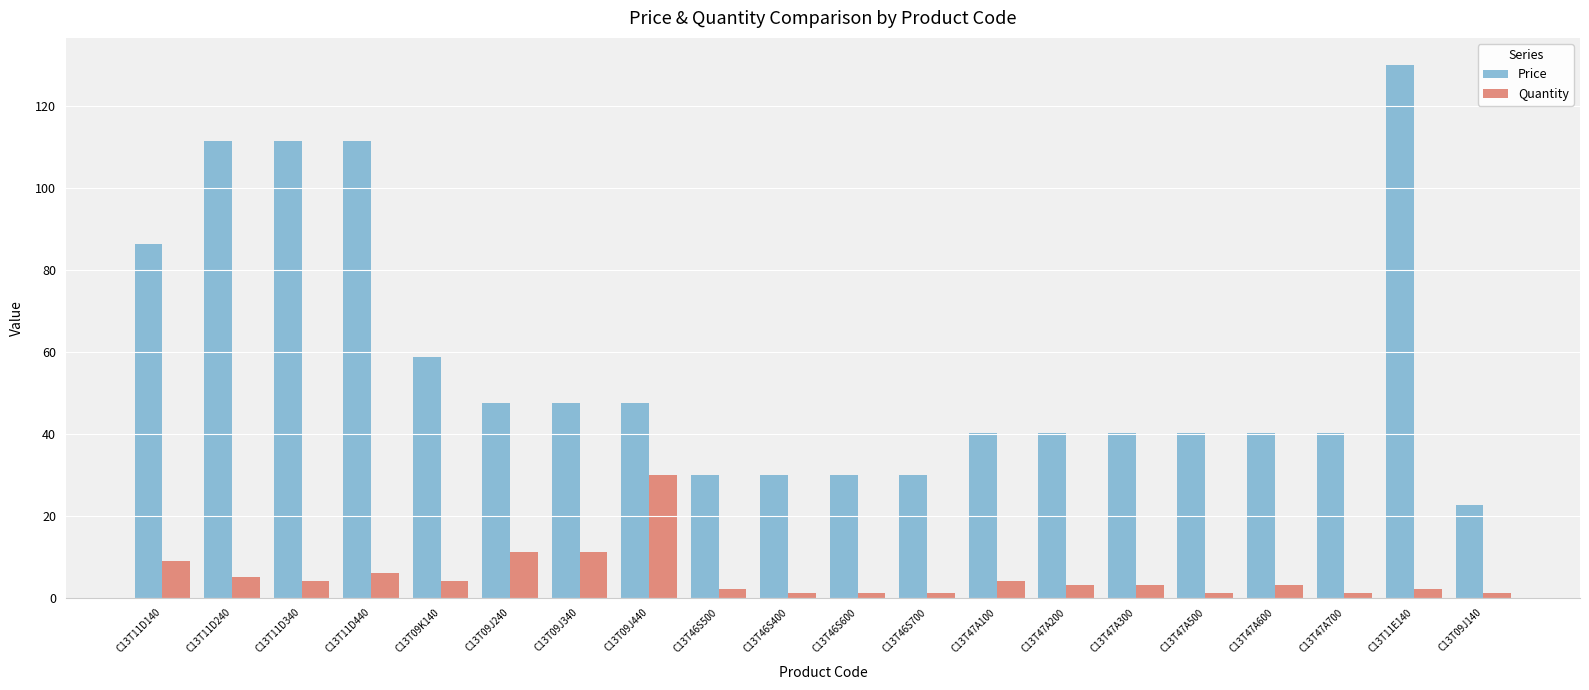

What is the approximate value of Price at C13T09J340?

47.5